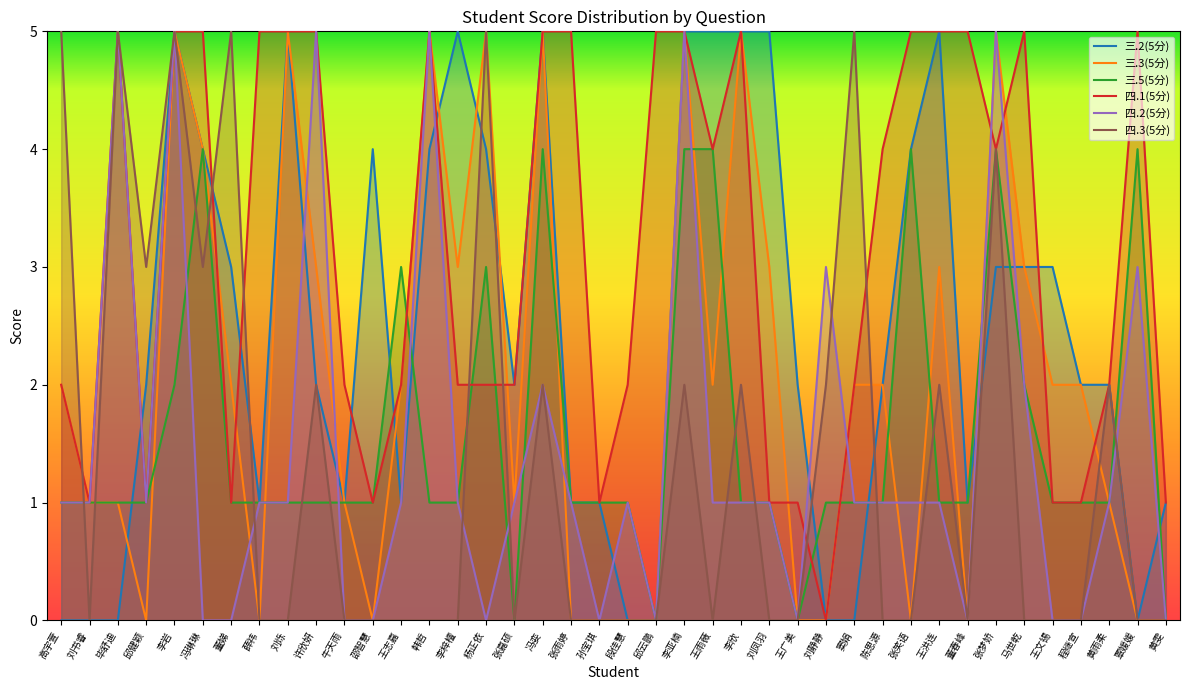

Does the chart display data point markers on the line(s)?

No